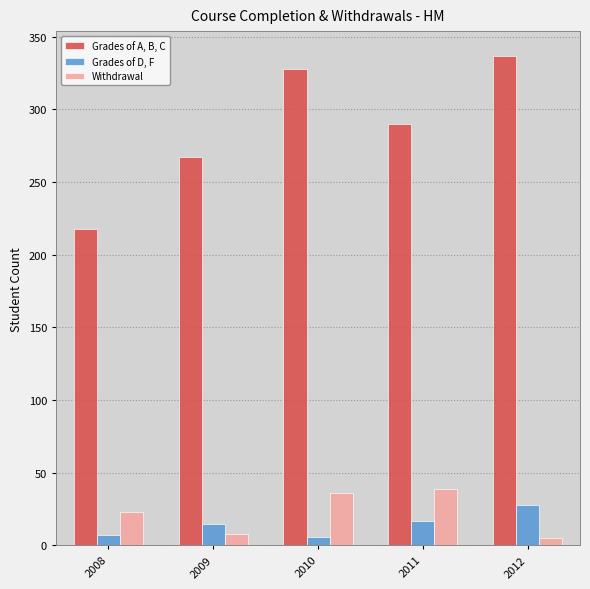

What is the minimum value for Withdrawal?

5